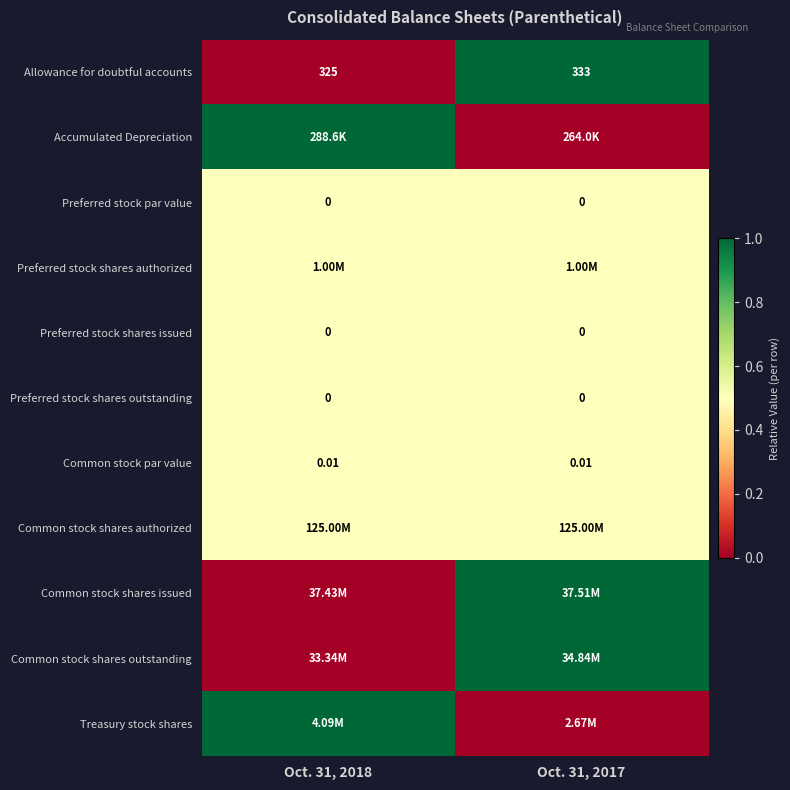

Is the value of Preferred stock shares outstanding at Oct. 31, 2017 greater than the value of Common stock par value at Oct. 31, 2017?

No